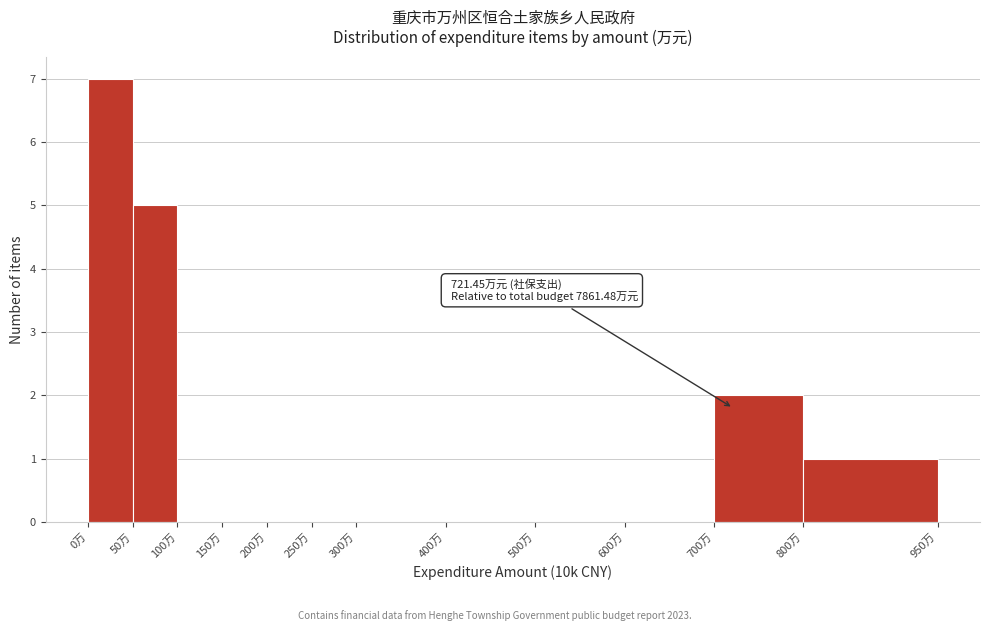

Which range on the x-axis has the tallest bar?

0 to 50